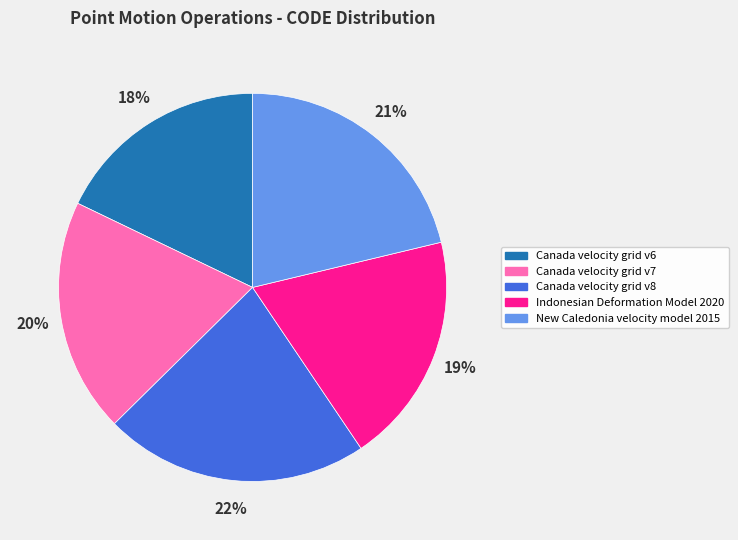

To the nearest percent, what portion does Canada velocity grid v6 represent?

18%